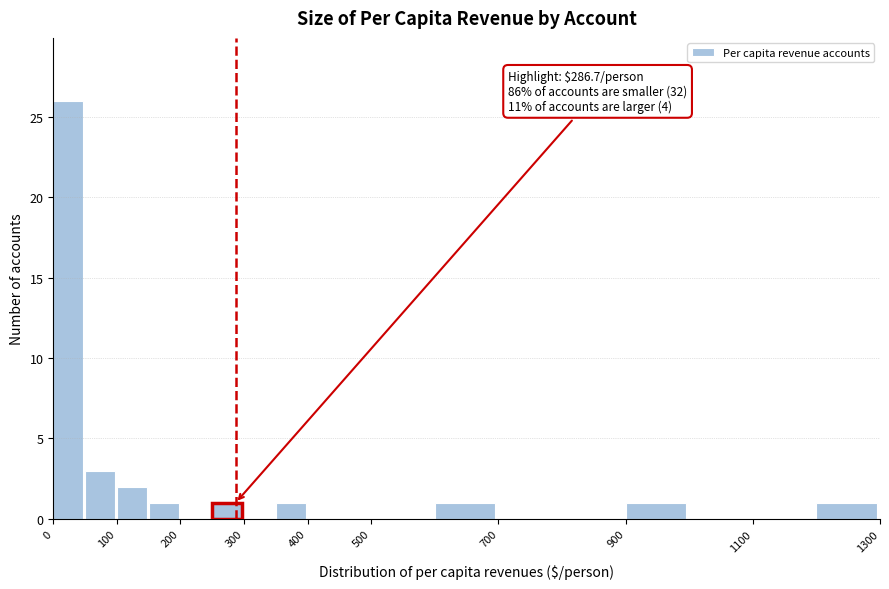

Over which range of the x-axis is the bar tallest?

0 to 50